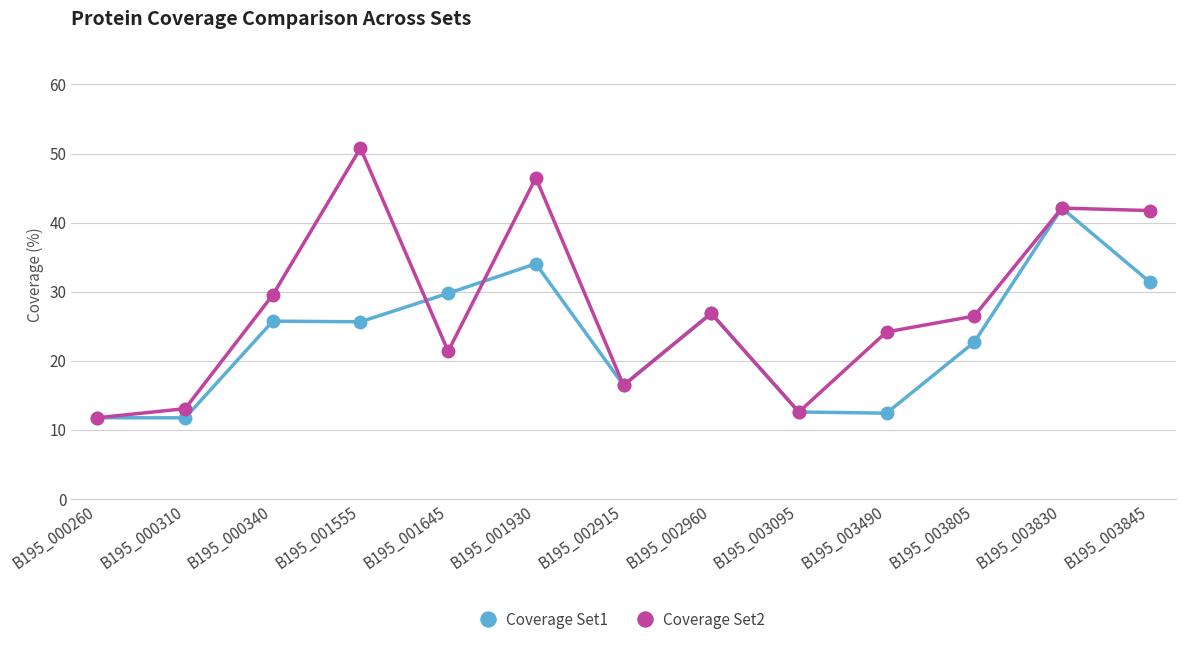

In Coverage Set2, how many points are lower than both neighbors (excluding endpoints)?

3